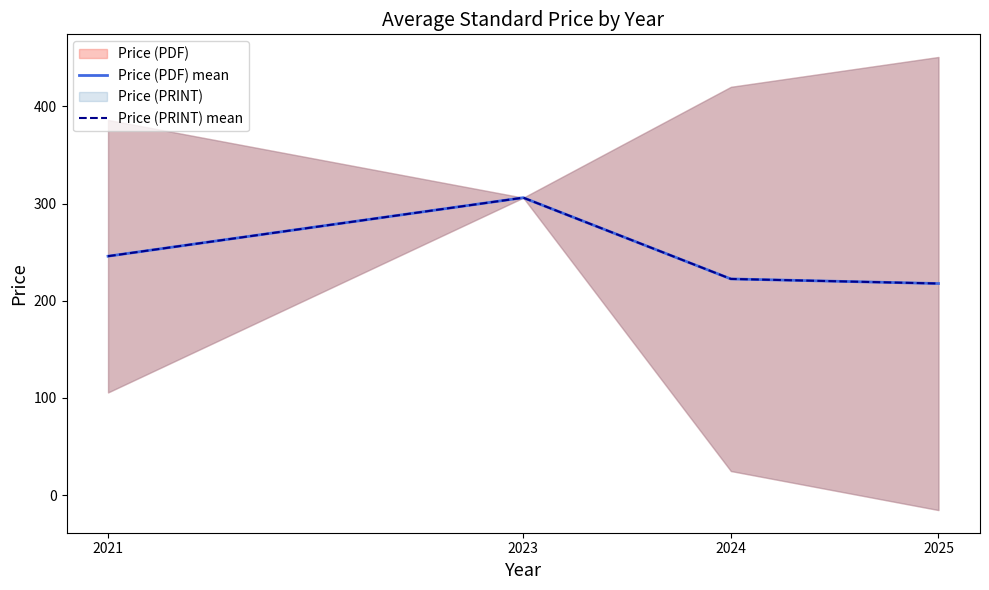

The value of Price (PDF) mean at 2021 is 245.8. True or false?

True